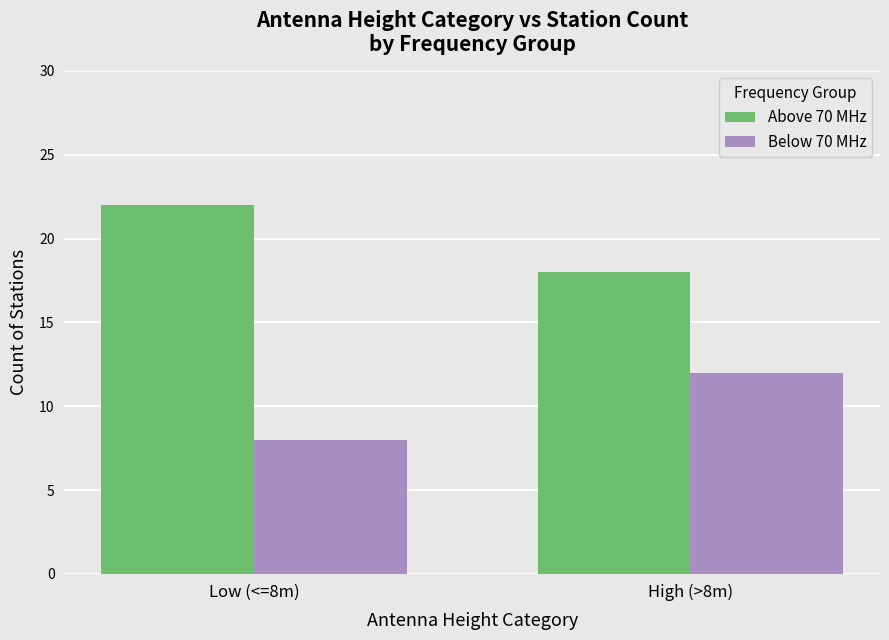

At High (>8m), list the series in order from smallest to largest.

Below 70 MHz, Above 70 MHz